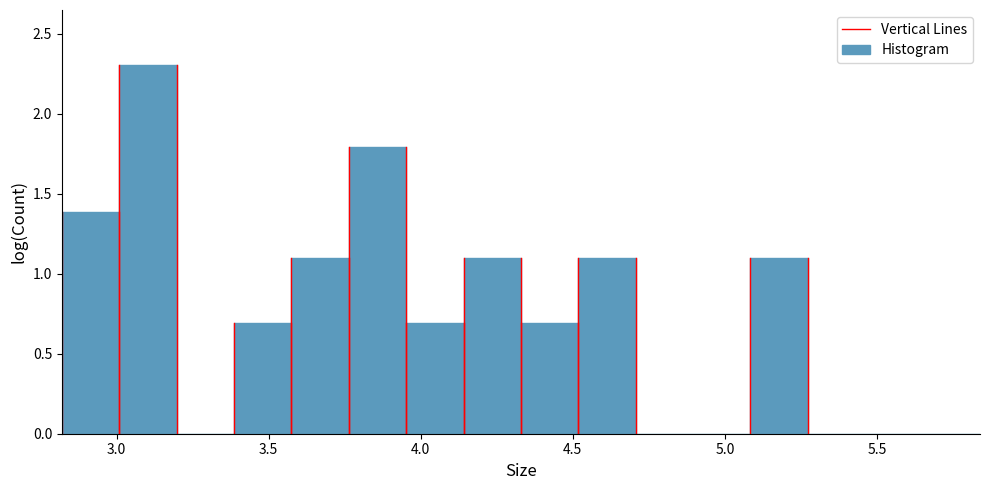

Around what value on the x-axis is the tallest bar? Give the approximate position of its centre, as read against the axis.

3.10